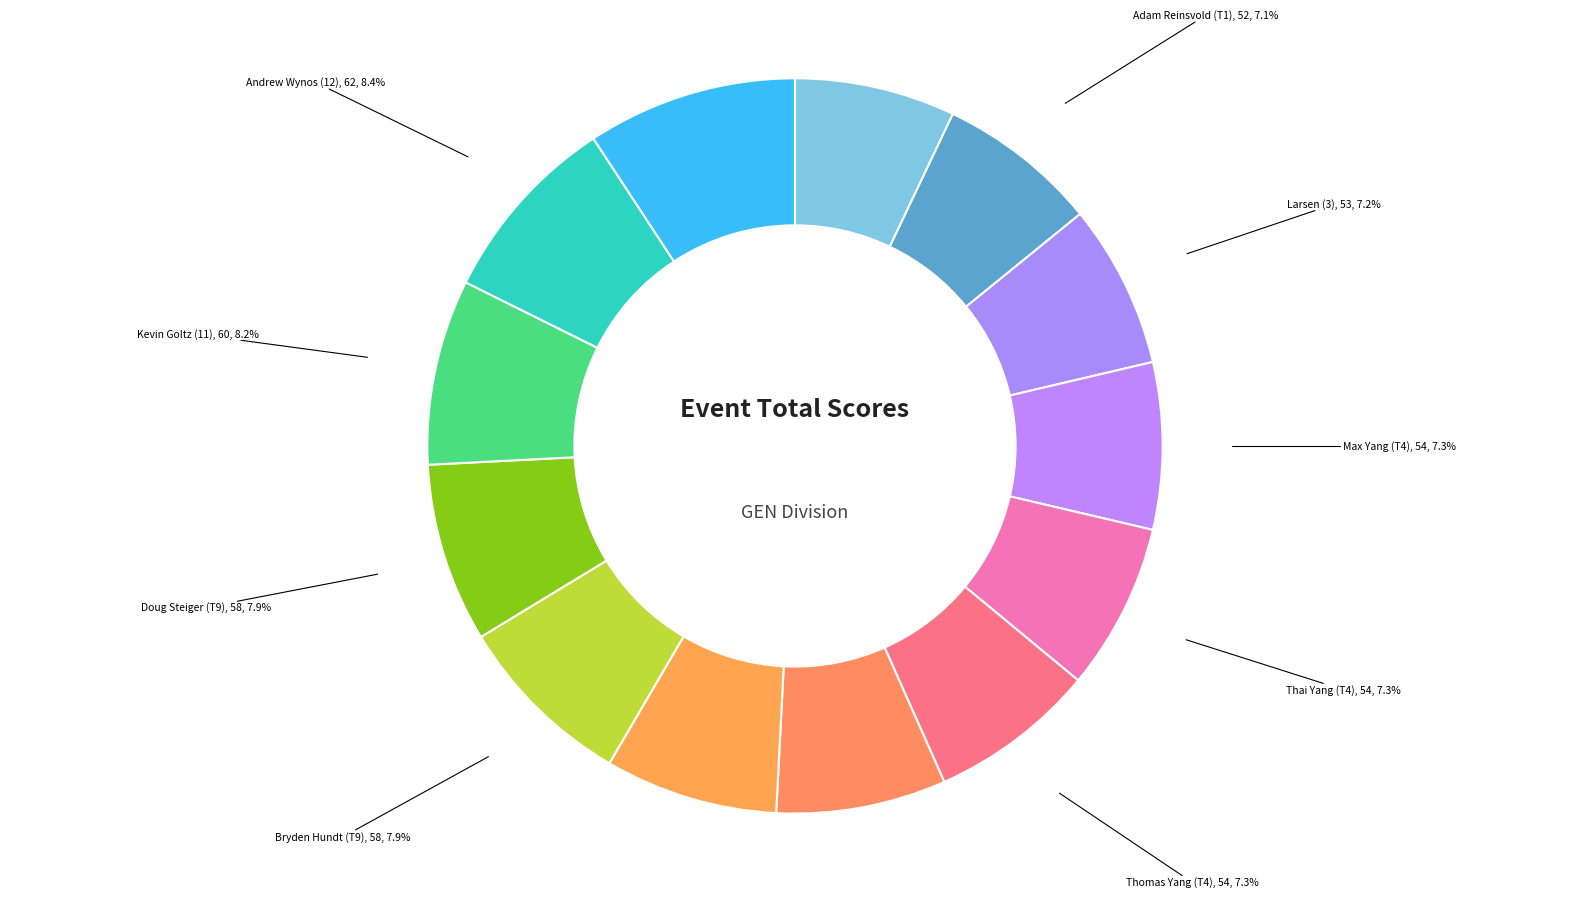

To the nearest percent, what is the average slice percentage?

8%